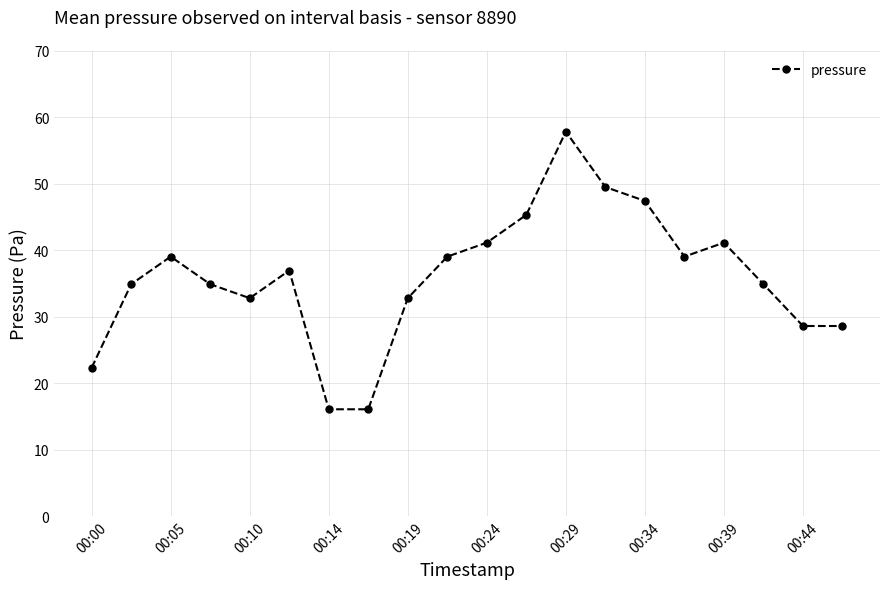

What is the smallest value displayed?

16.1